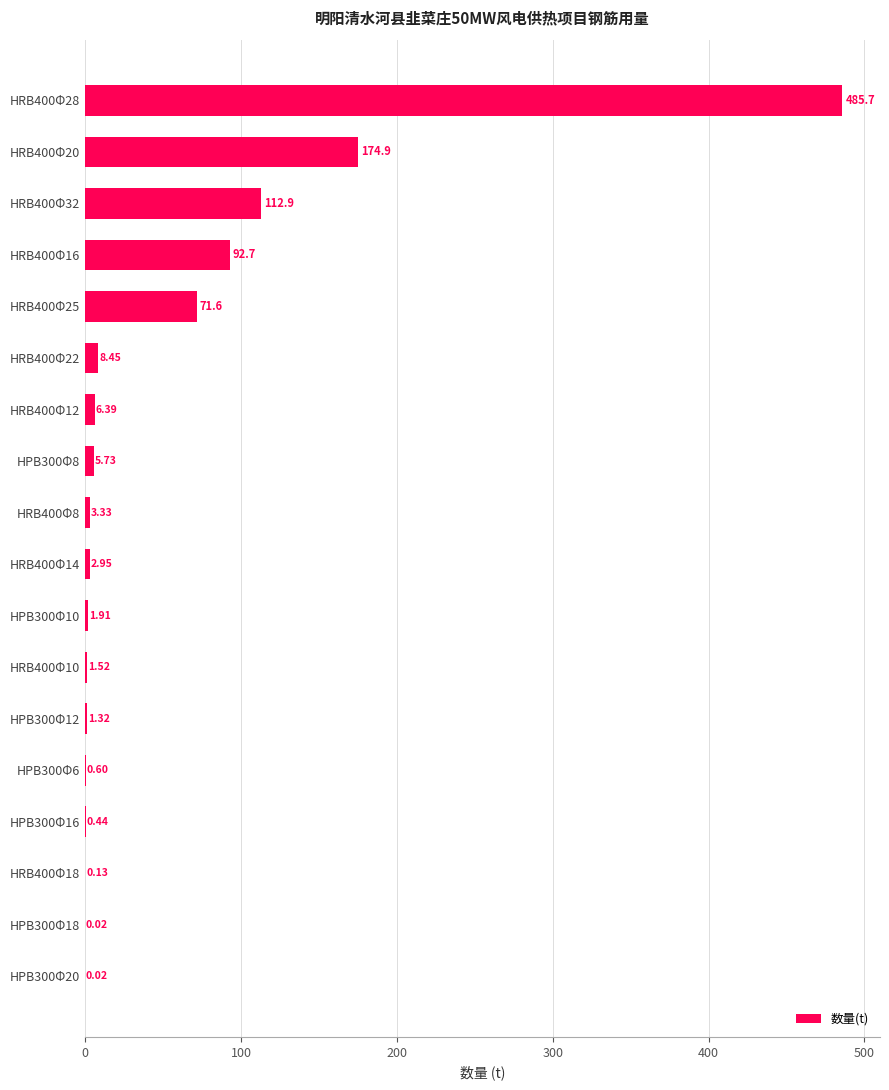

Are the bars grouped side by side (vs. stacked)?

No